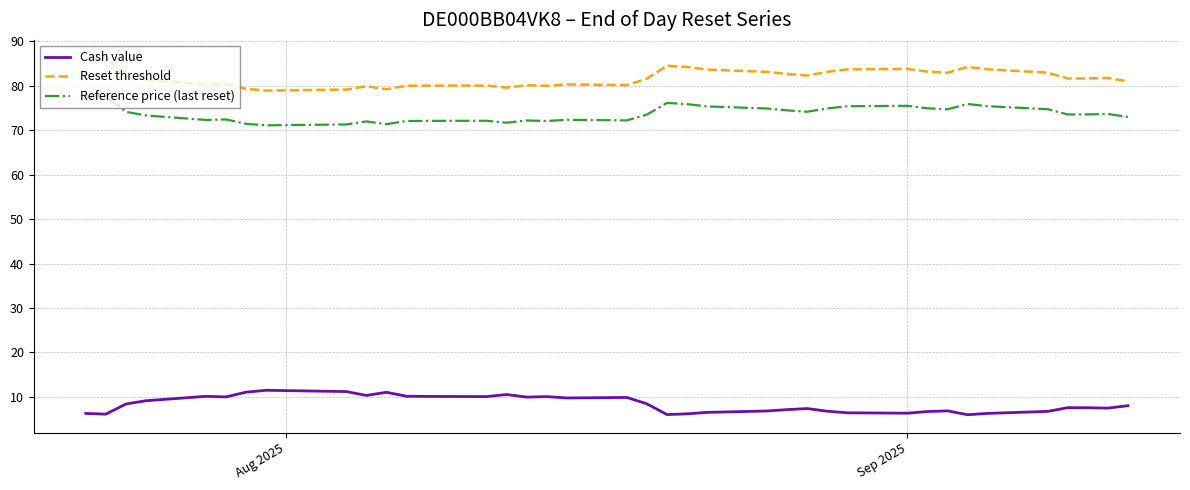

Which series has the largest total across all categories?

Reset threshold